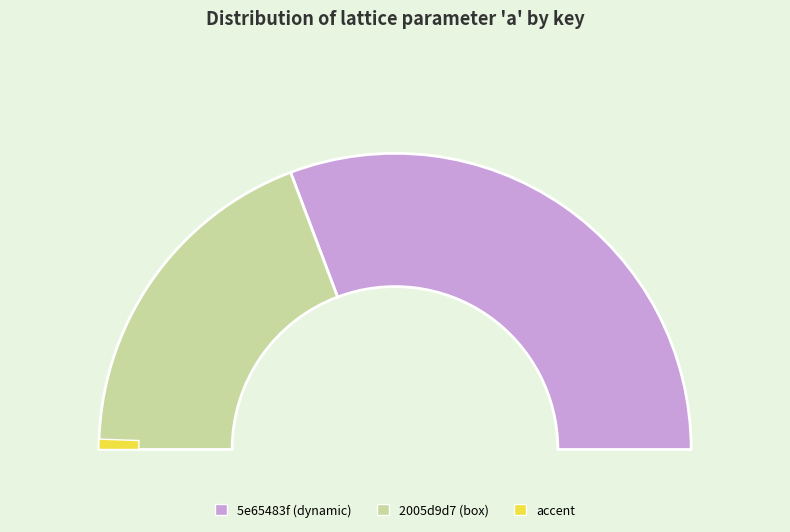

What is the change in value from 5e65483f-395b-4d5d-924a-57debb709cab to 2005d9d7-beaf-480e-b291-fca1ed28c7d9?

-3.6